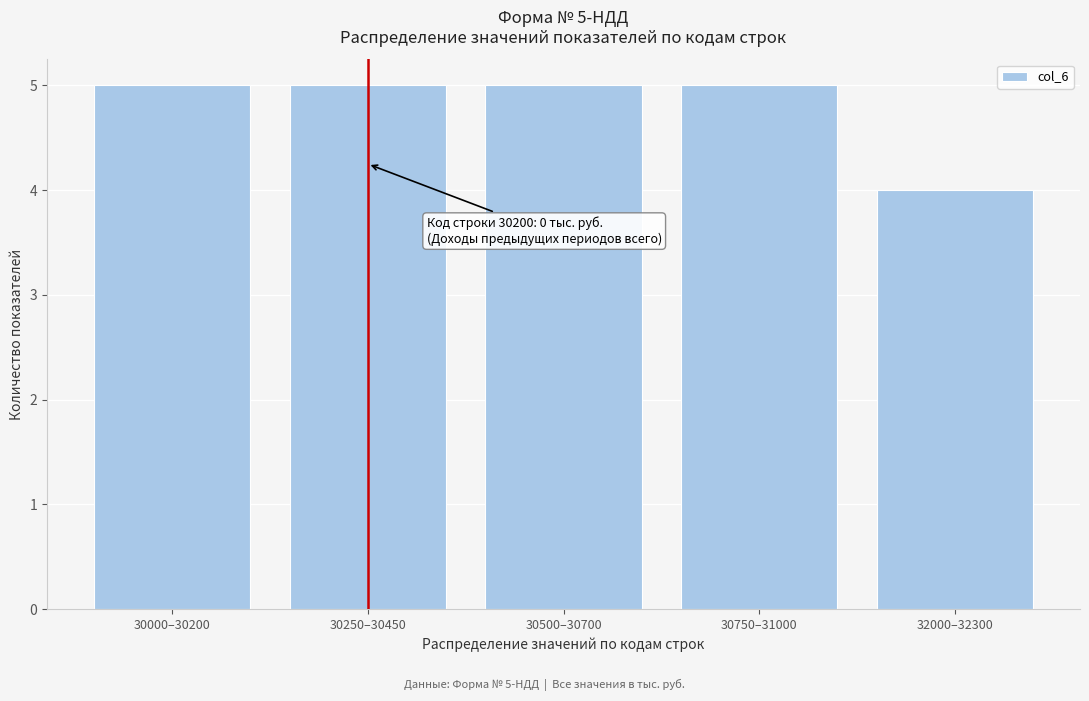

Reading right to left, list all the values displayed in this chart.

32000–32300=4	30750–31000=5	30500–30700=5	30250–30450=5	30000–30200=5